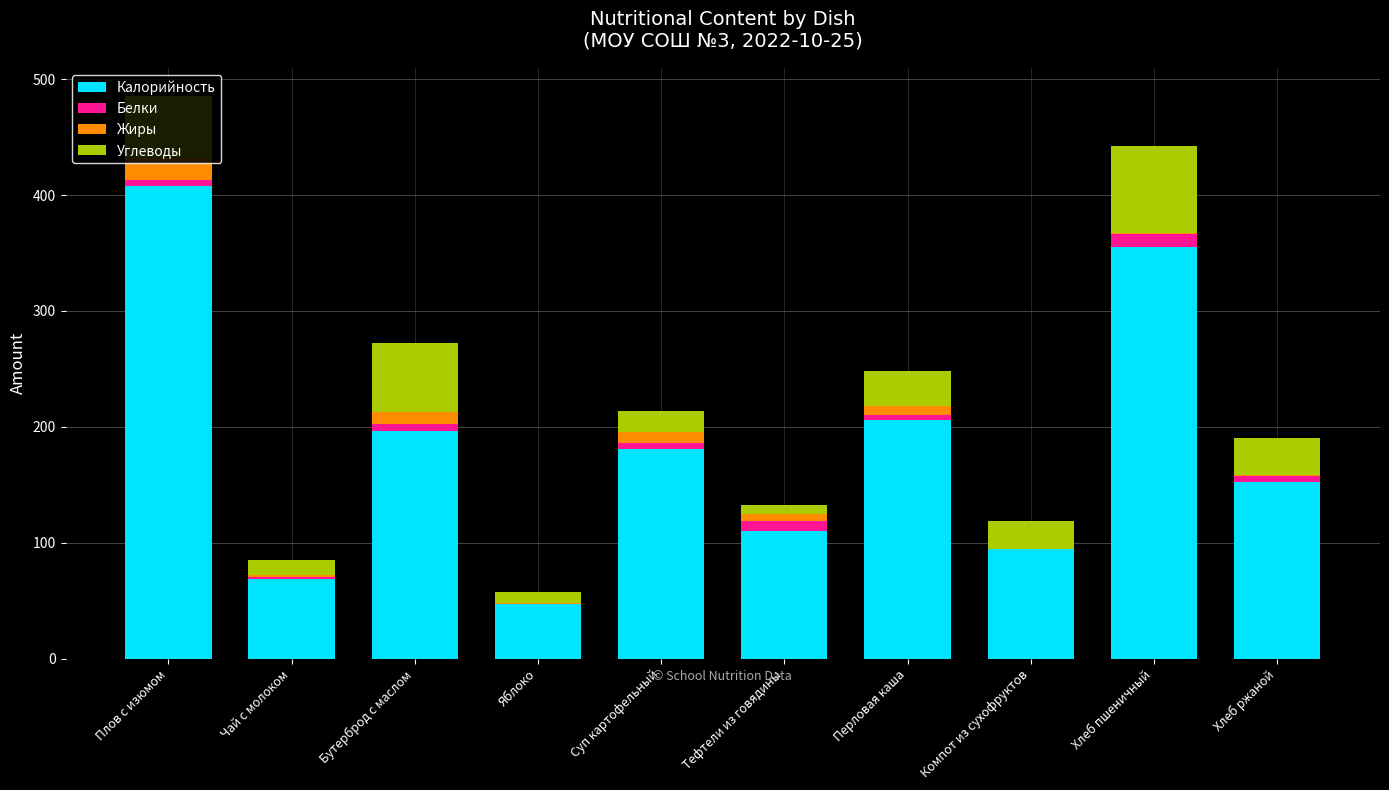

Is it true that Калорийность equals 11.8 at Яблоко?

False